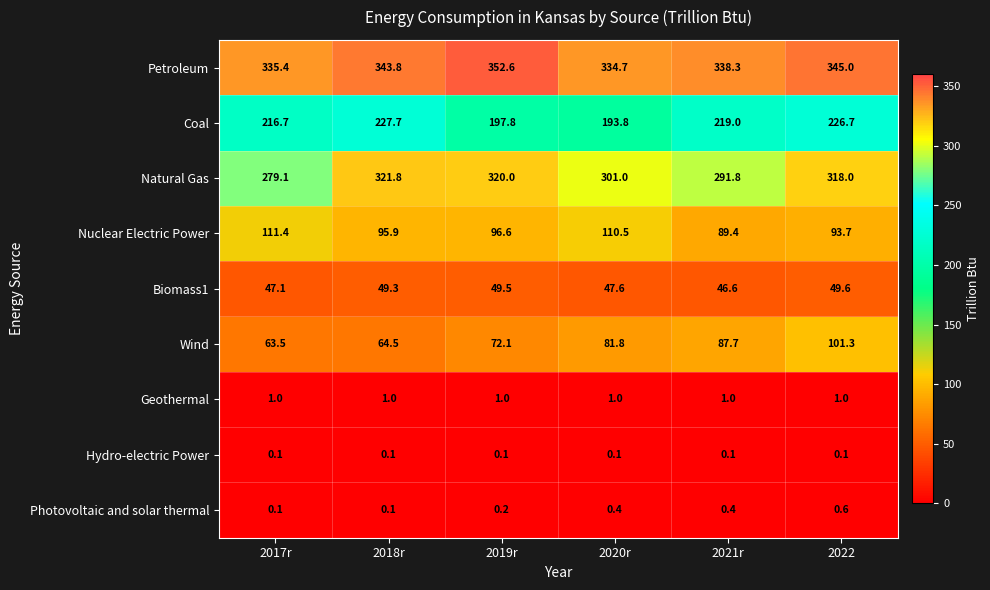

What is the difference between the Biomass1 values at 2018r and 2020r?

1.7